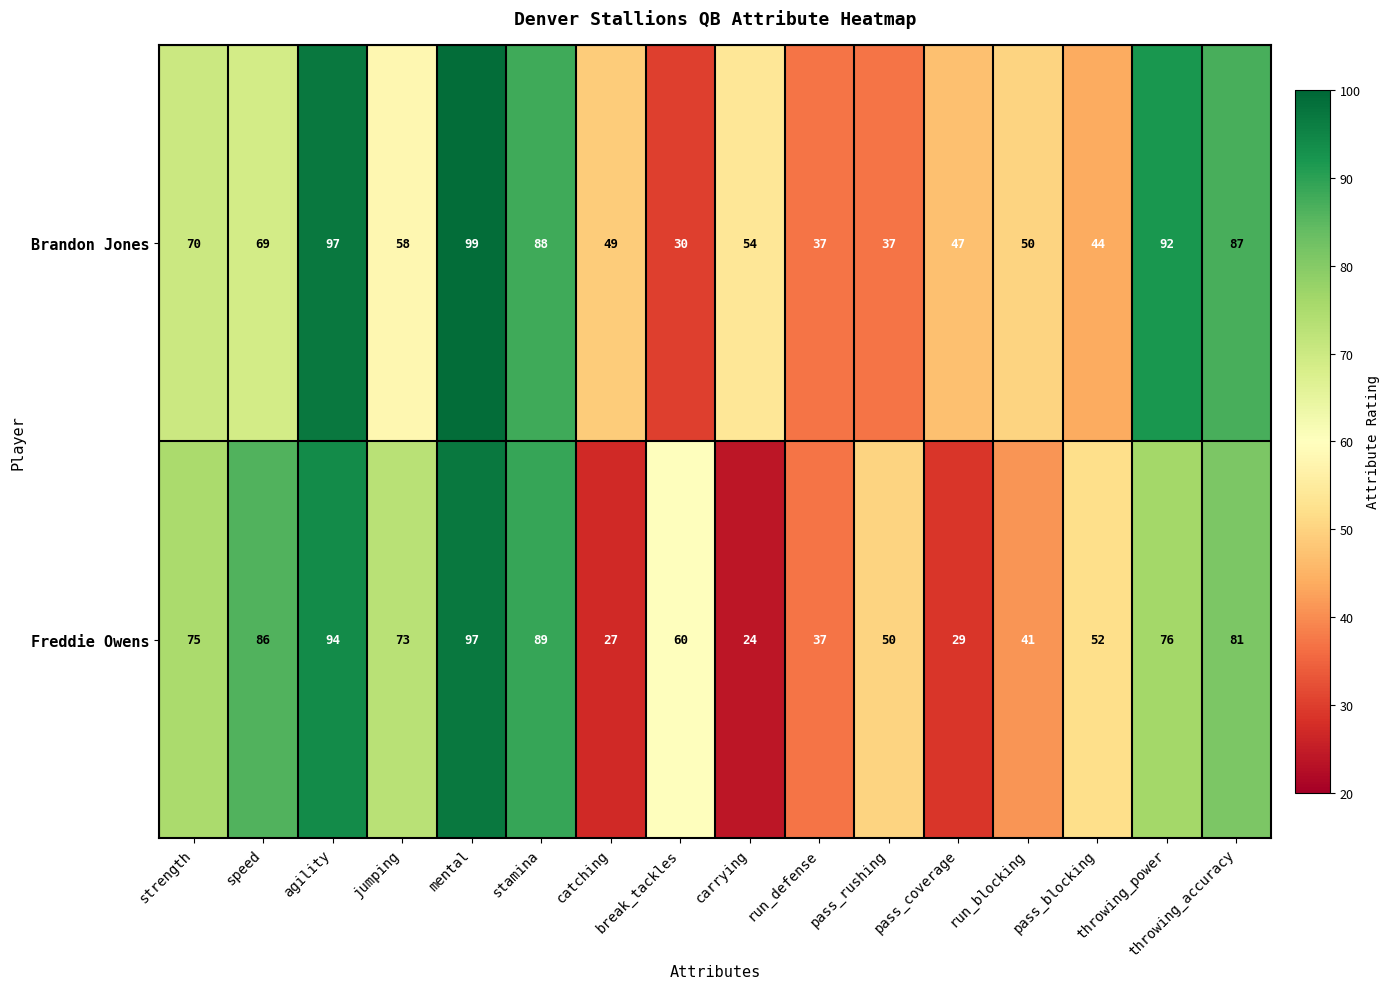

Which series has the widest spread of values?

Freddie Owens